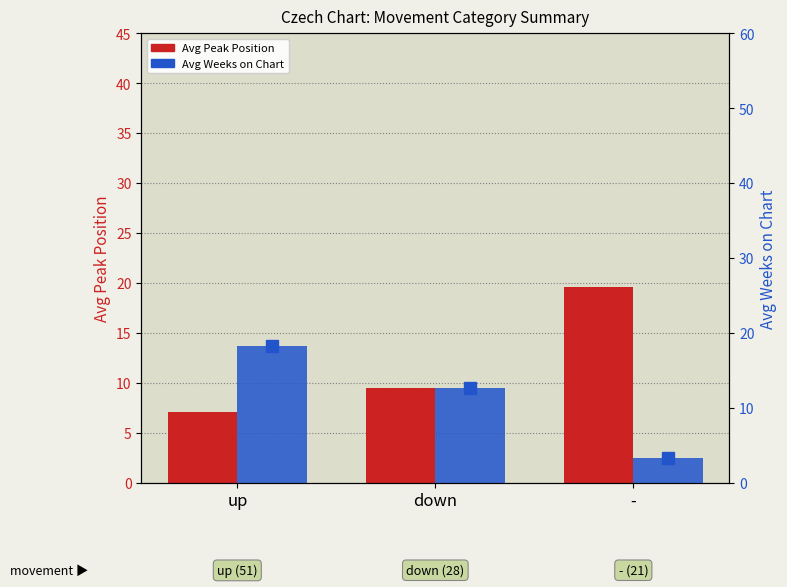

What is the sum of all Avg Peak Position values?

36.2